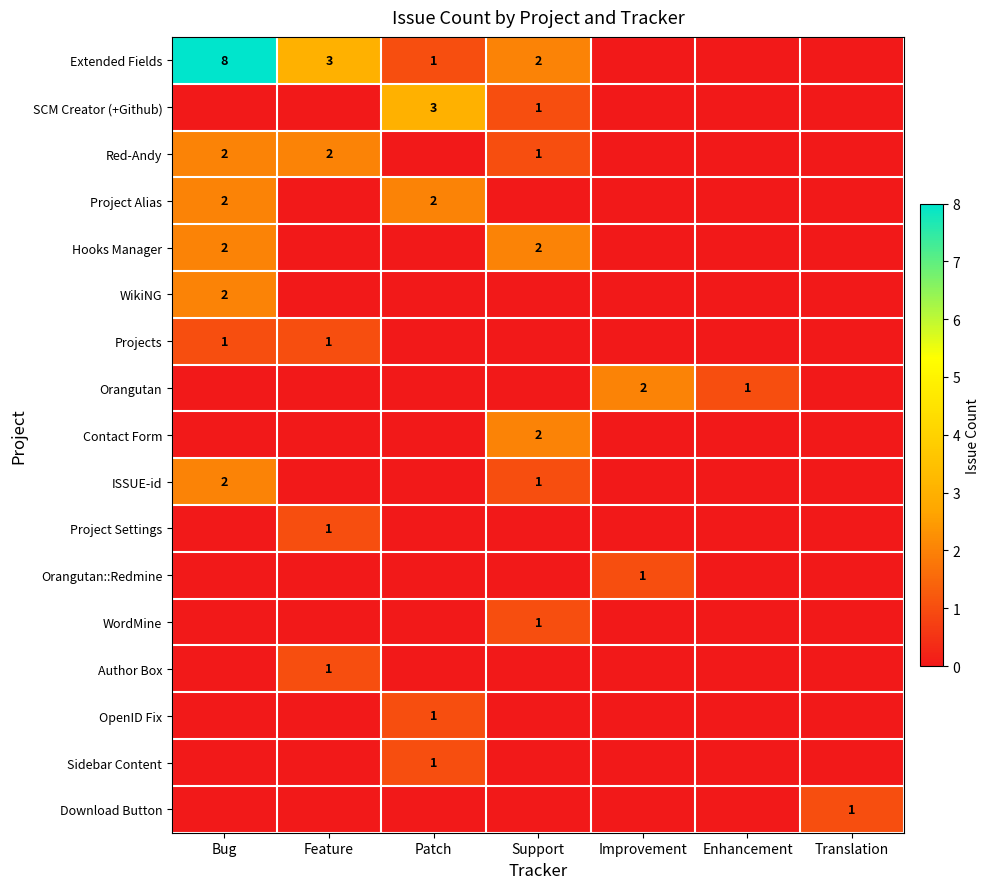

True or false: Red-Andy has a value of 2 at Bug.

True